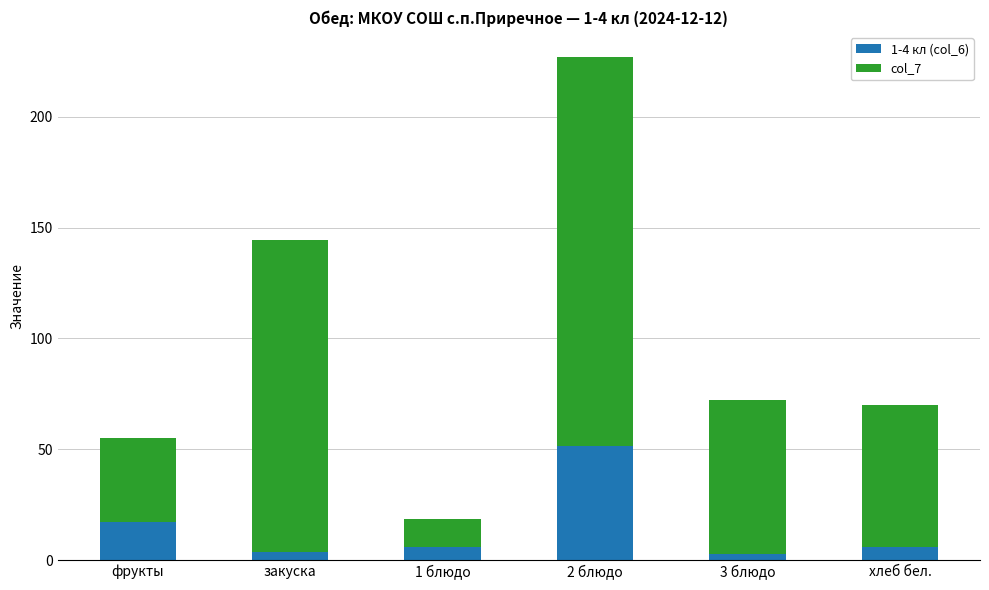

What is the difference between the 1-4 кл (col_6) values at 2 блюдо and хлеб бел.?

45.8